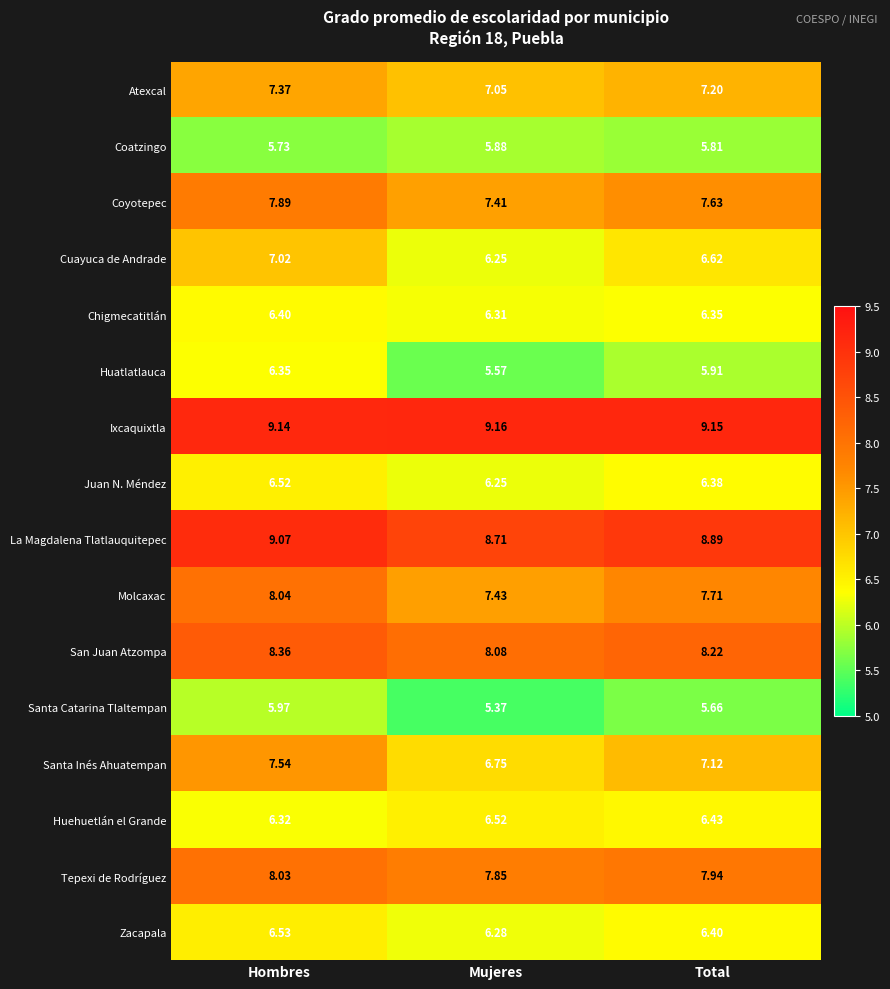

Which series changed the most between Hombres and Total?

Huatlatlauca